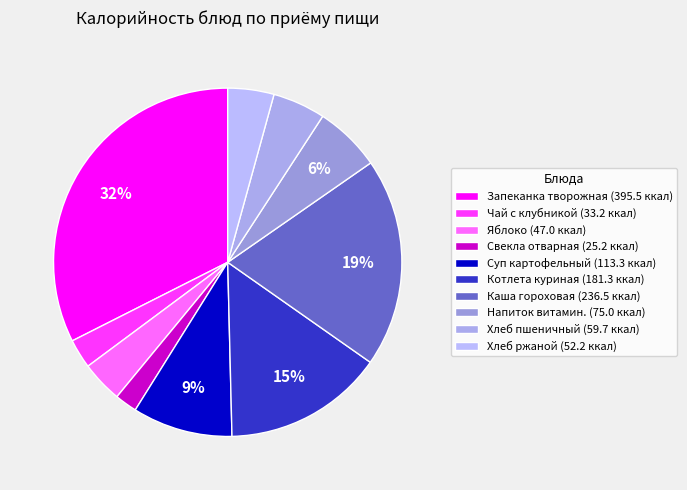

How many slices are in this pie chart?

10